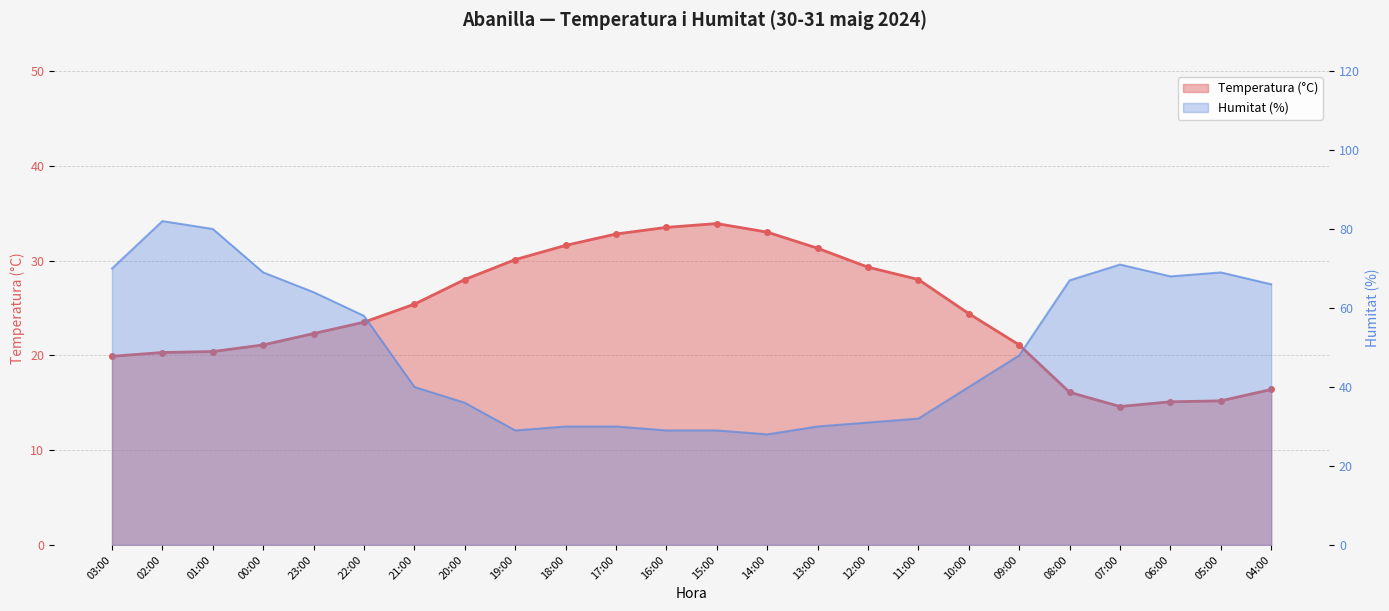

Which has a higher value, 12:00 or 20:00?

12:00